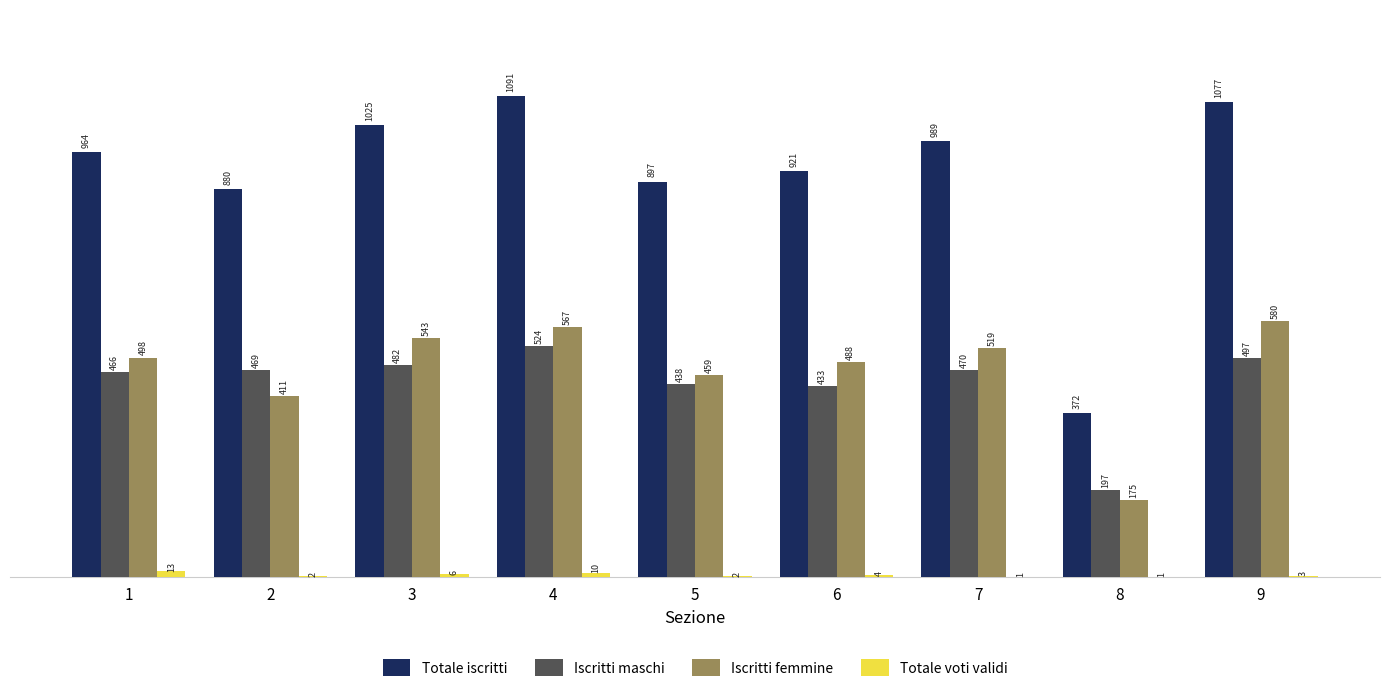

What is the difference between the Totale voti validi values at 3 and 8?

5